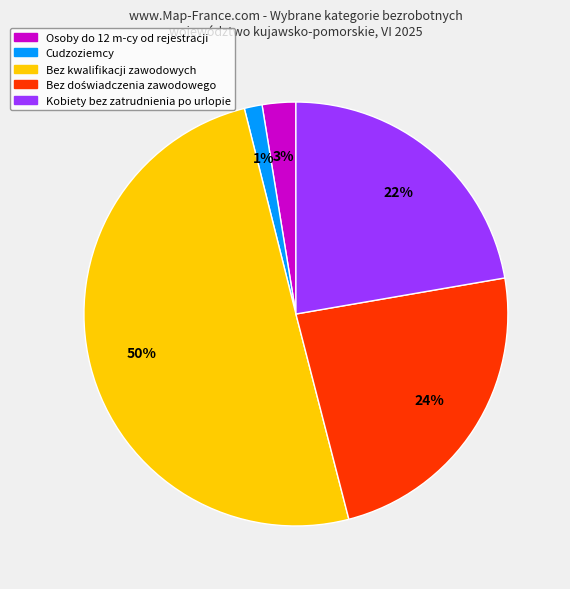

What percentage is the Cudzoziemcy slice, to the nearest percent?

1%